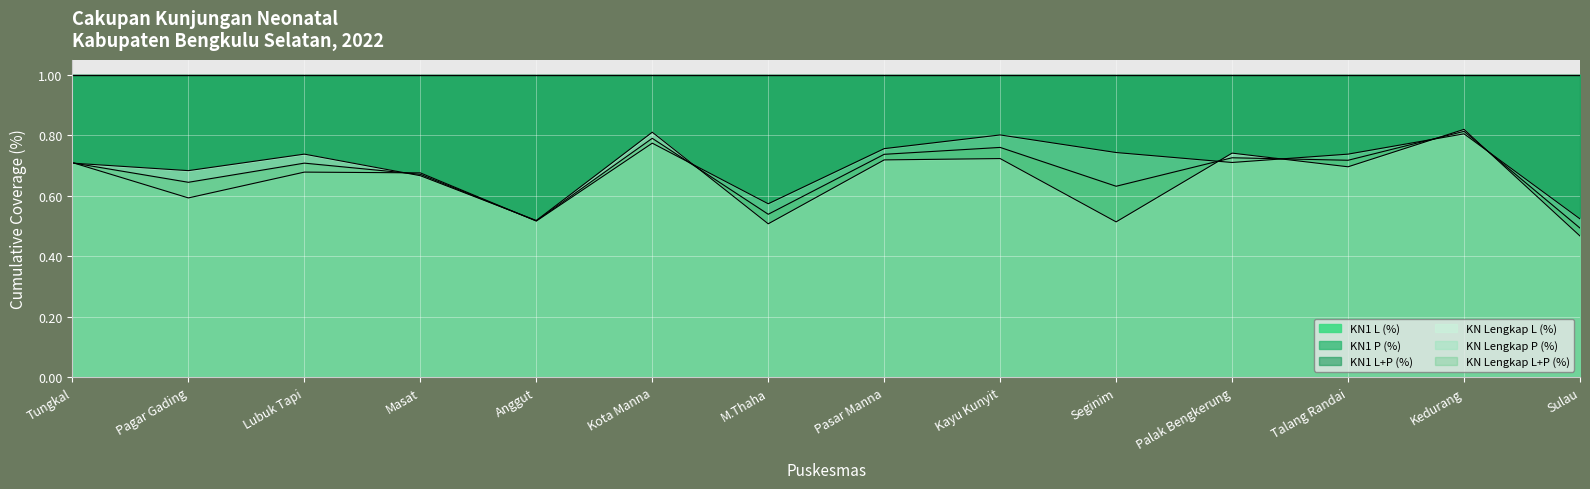

Reading left to right, transcribe all the data shown in this chart.

KN Lengkap L (%): Tungkal=0.7	Pagar Gading=0.7	Lubuk Tapi=0.7	Masat=0.7	Anggut=0.5	Kota Manna=0.8	M.Thaha=0.5	Pasar Manna=0.7	Kayu Kunyit=0.7	Seginim=0.5	Palak Bengkerung=0.7	Talang Randai=0.7	Kedurang=0.8	Sulau=0.5
KN Lengkap P (%): Tungkal=0.7	Pagar Gading=0.6	Lubuk Tapi=0.7	Masat=0.7	Anggut=0.5	Kota Manna=0.8	M.Thaha=0.6	Pasar Manna=0.8	Kayu Kunyit=0.8	Seginim=0.7	Palak Bengkerung=0.7	Talang Randai=0.7	Kedurang=0.8	Sulau=0.5
KN Lengkap L+P (%): Tungkal=0.7	Pagar Gading=0.6	Lubuk Tapi=0.7	Masat=0.7	Anggut=0.5	Kota Manna=0.8	M.Thaha=0.5	Pasar Manna=0.7	Kayu Kunyit=0.8	Seginim=0.6	Palak Bengkerung=0.7	Talang Randai=0.7	Kedurang=0.8	Sulau=0.5